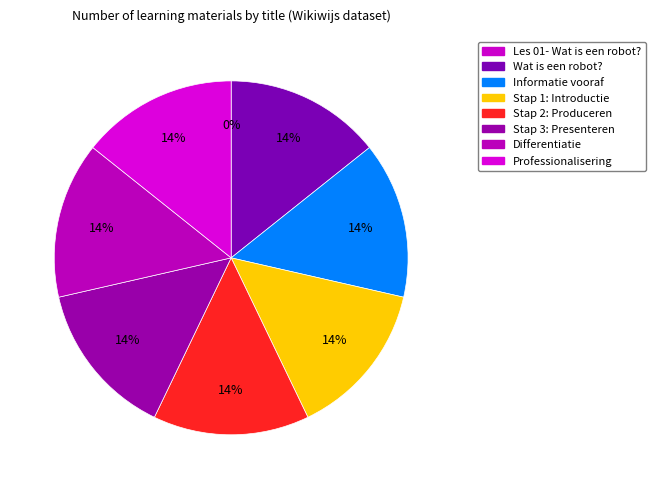

To the nearest percent, what is the average slice percentage?

12%